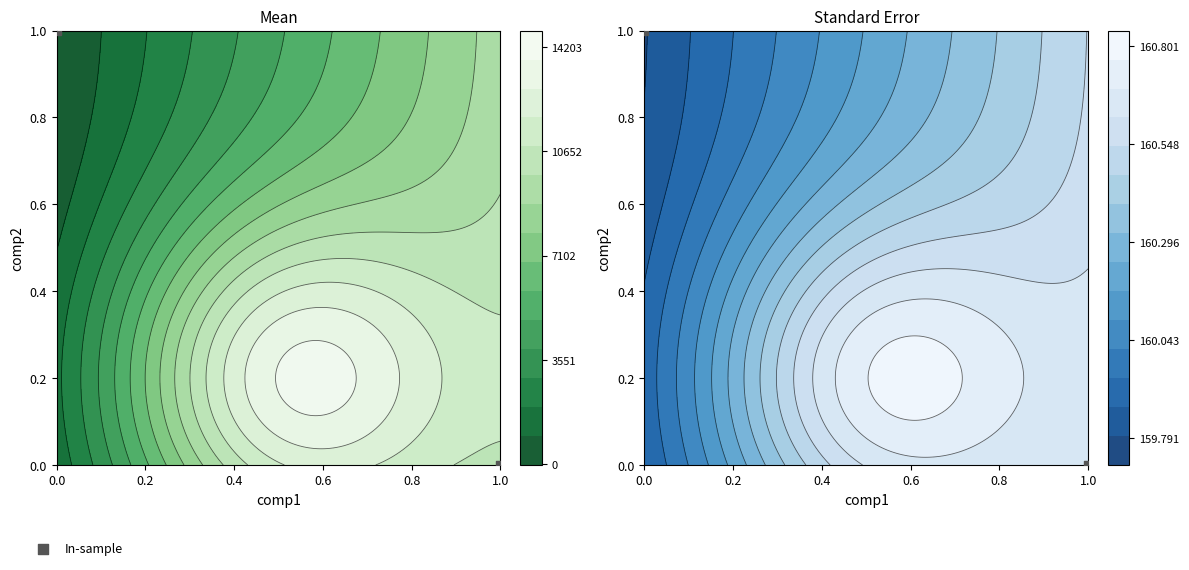

What is the difference between the values at 1.0 and 0.0?

1